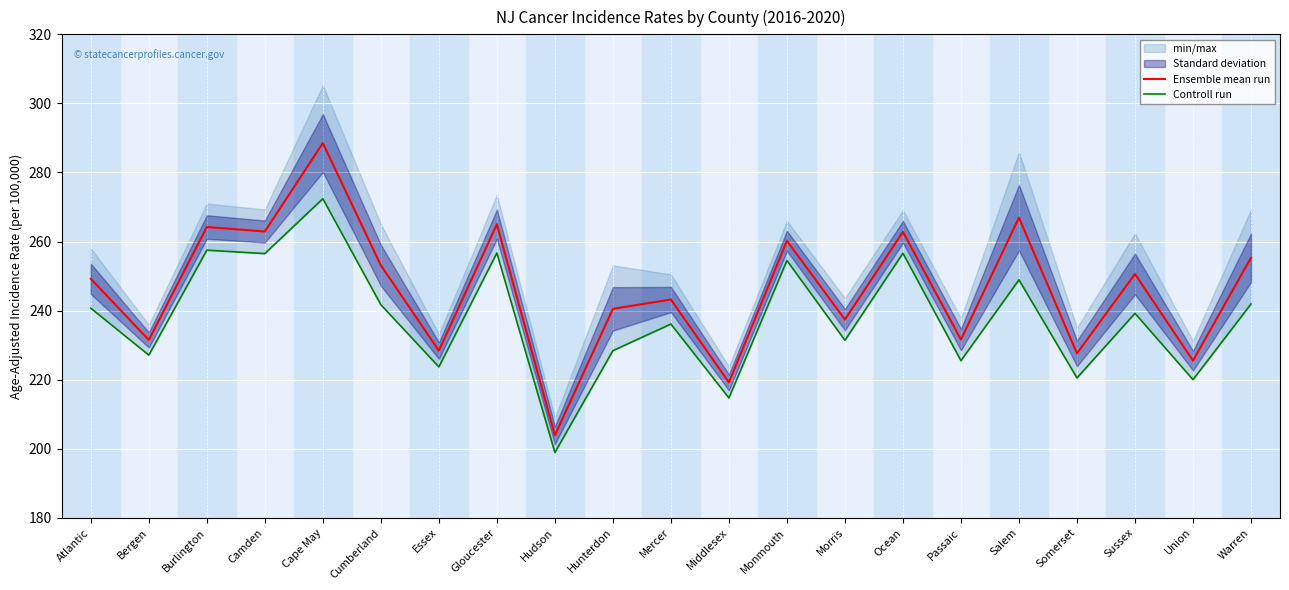

Reading left to right, transcribe all the data shown in this chart.

Ensemble mean run: Atlantic=249.2	Bergen=231.5	Burlington=264.2	Camden=262.9	Cape May=288.5	Cumberland=253.1	Essex=228.4	Gloucester=265.0	Hudson=203.9	Hunterdon=240.5	Mercer=243.2	Middlesex=219.2	Monmouth=260.2	Morris=237.4	Ocean=262.8	Passaic=231.6	Salem=266.9	Somerset=227.6	Sussex=250.6	Union=225.5	Warren=255.3
Controll run: Atlantic=240.7	Bergen=227.1	Burlington=257.5	Camden=256.5	Cape May=272.4	Cumberland=241.7	Essex=223.7	Gloucester=256.7	Hudson=198.9	Hunterdon=228.4	Mercer=236.1	Middlesex=214.7	Monmouth=254.5	Morris=231.4	Ocean=256.6	Passaic=225.5	Salem=248.9	Somerset=220.5	Sussex=239.2	Union=220.0	Warren=241.9